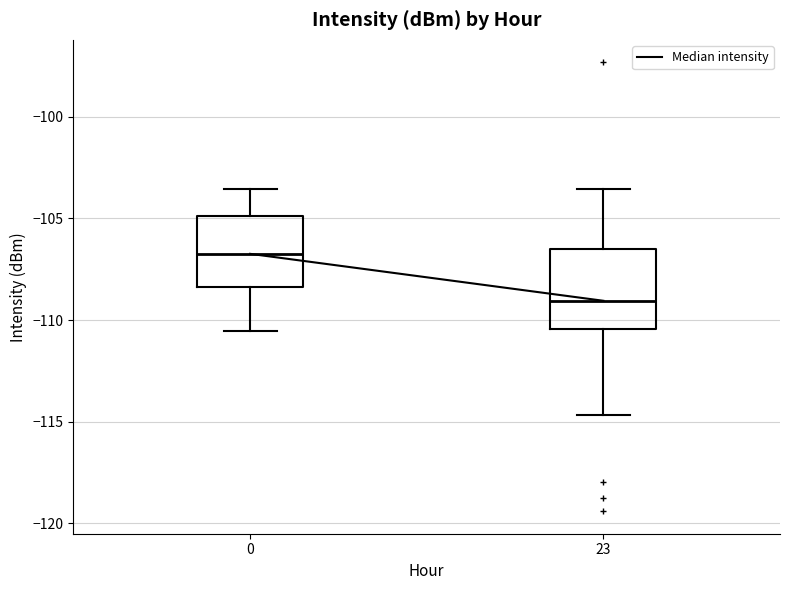

Reading left to right, transcribe this box plot: for each box, give where its median line is, the range the box spans, and where its two whiskers end, as read against the y-axis. The values are not printed on the chart, so give them approximately, as read against the axis.

0: median -106.5, box -108.5 to -105.0, whiskers -110.5 to -103.5
23: median -109.0, box -110.5 to -106.5, whiskers -114.5 to -103.5